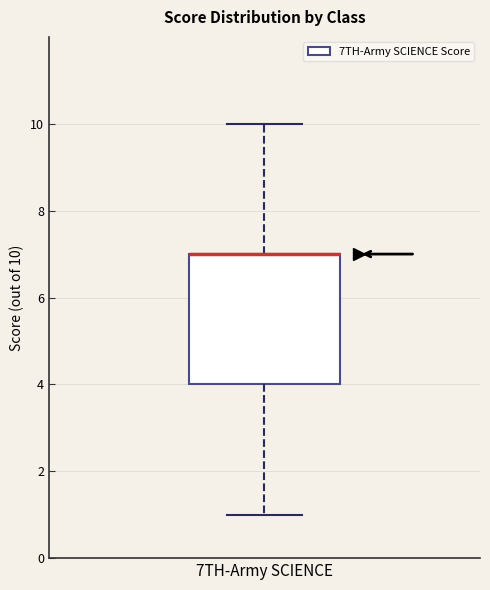

Read this box plot against the y-axis: the position of the median line, the range covered by the box, and the ends of both whiskers. The values are not printed on the chart, so give them approximately, as read against the axis.

median 7 (drawn on the box's upper edge), box 4 to 7, whiskers 1 to 10